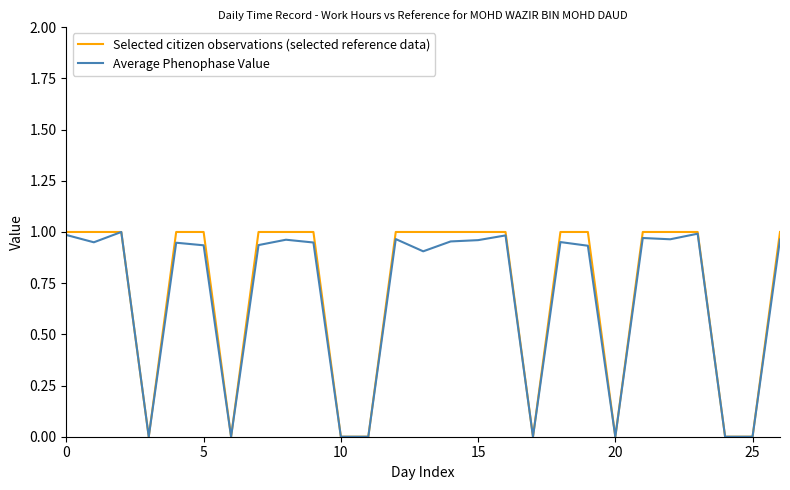

How many series are shown in this chart?

2